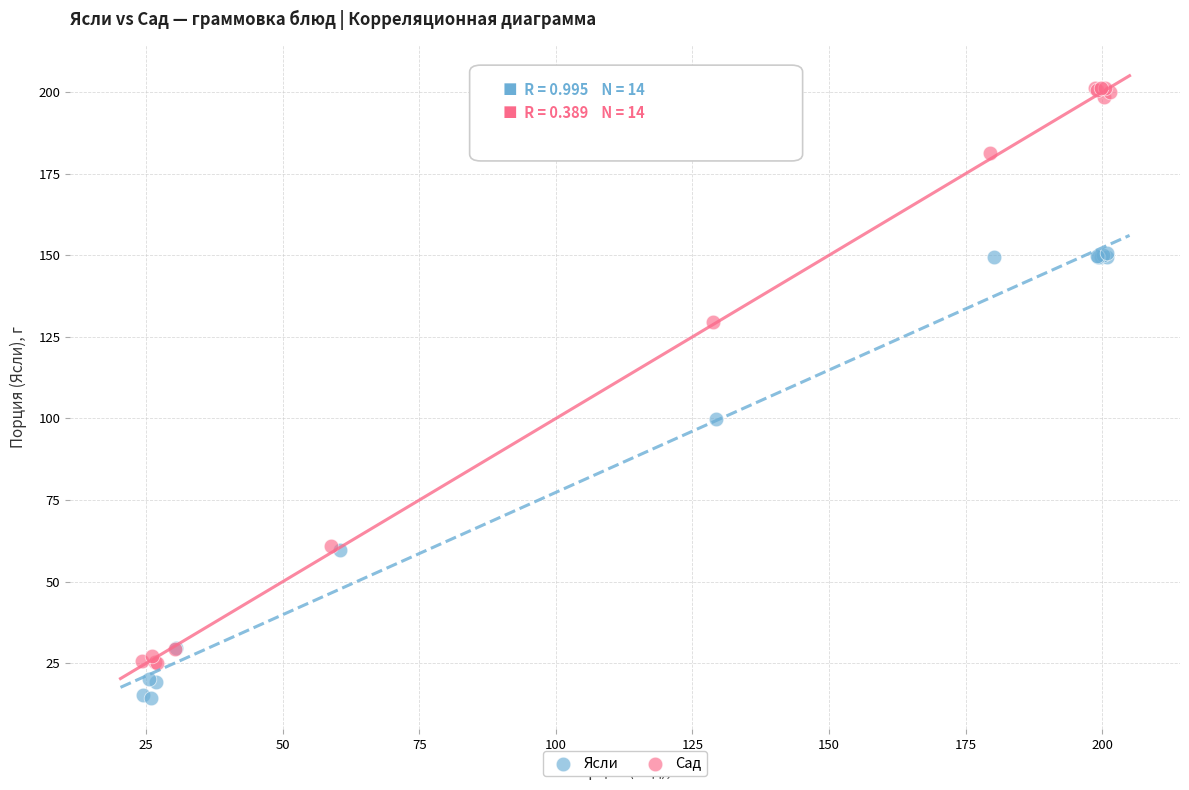

Which series contains the highest Y value?

Сад